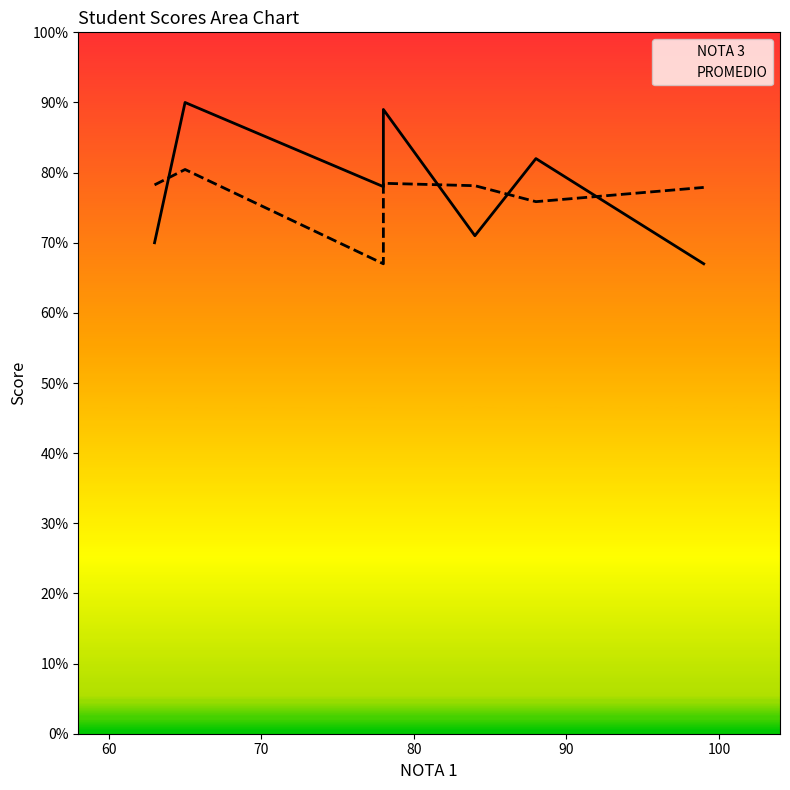

How many times do NOTA 3 and PROMEDIO cross each other?

4